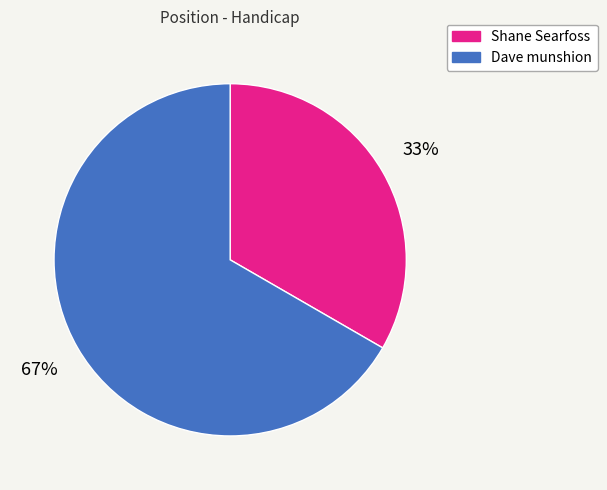

The Dave munshion slice represents 58% of the pie. True or false?

False